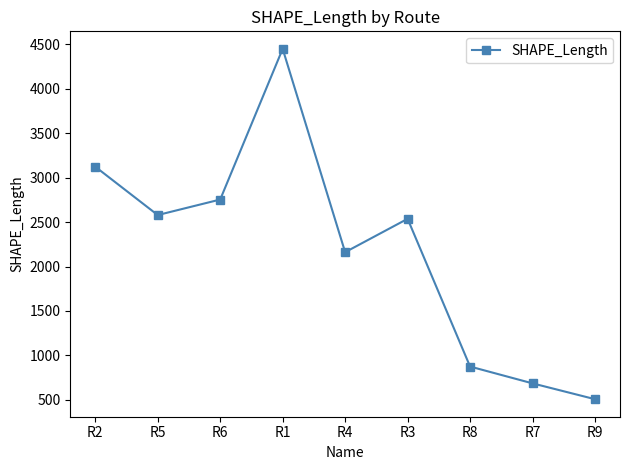

Approximately how many times larger is the value at R9 compared to R5?

0.2